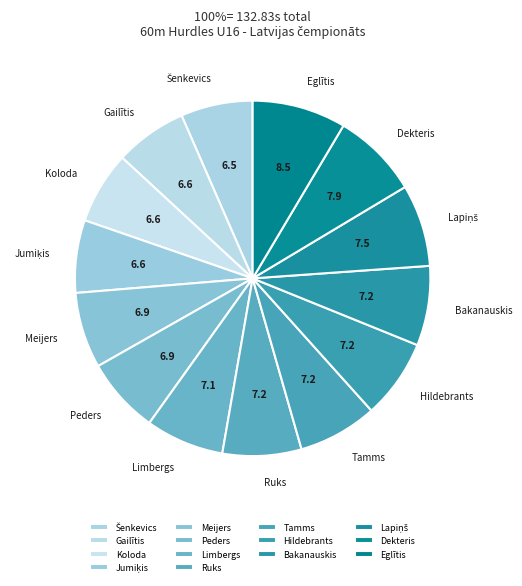

Which slice is the largest?

Lauris Eglītis